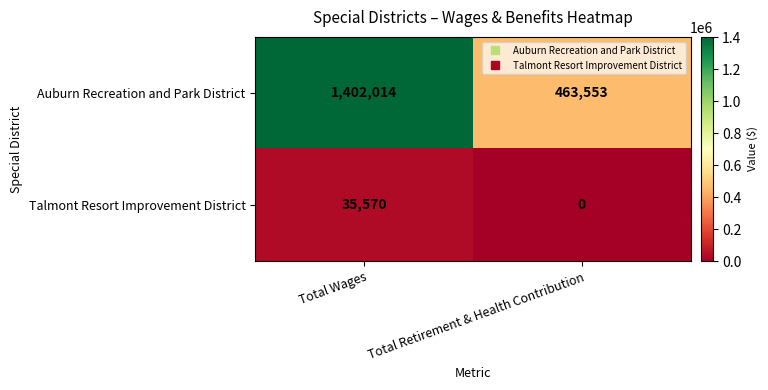

Between Total Wages and Total Retirement & Health Contribution, which series saw the biggest shift?

Auburn Recreation and Park District